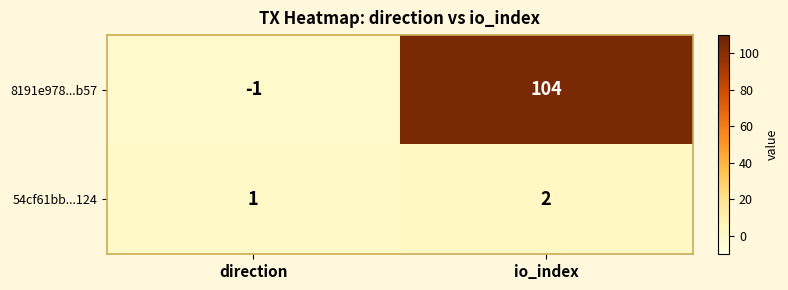

What is the maximum value shown in the chart?

104